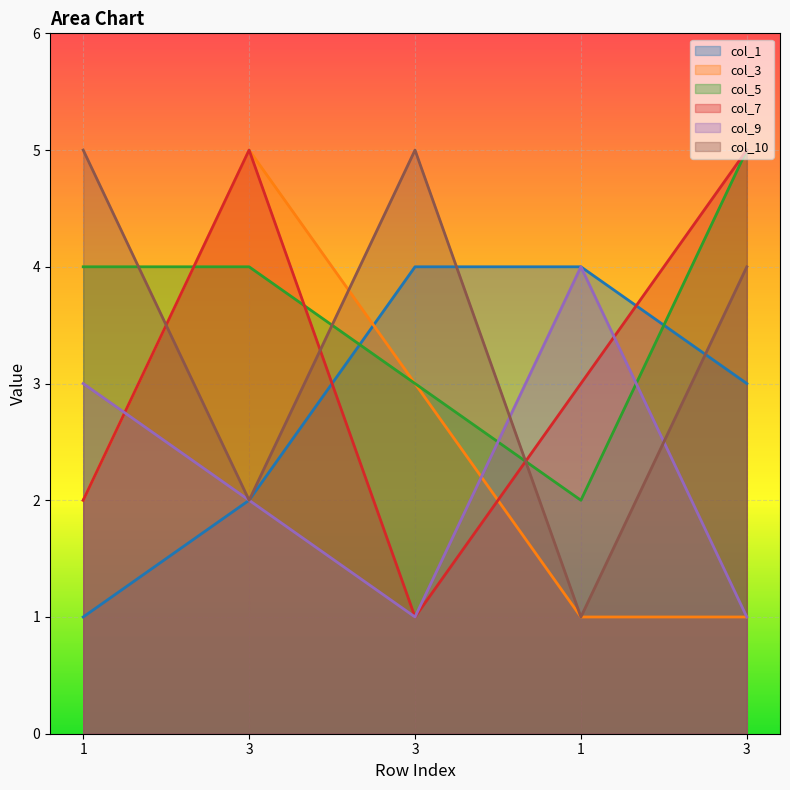

Reading left to right, list all the values displayed in this chart.

col_1: 1=1	3=2	3=4	1=4	3=3
col_3: 1=2	3=5	3=3	1=1	3=1
col_5: 1=4	3=4	3=3	1=2	3=5
col_7: 1=2	3=5	3=1	1=3	3=5
col_9: 1=3	3=2	3=1	1=4	3=1
col_10: 1=5	3=2	3=5	1=1	3=4